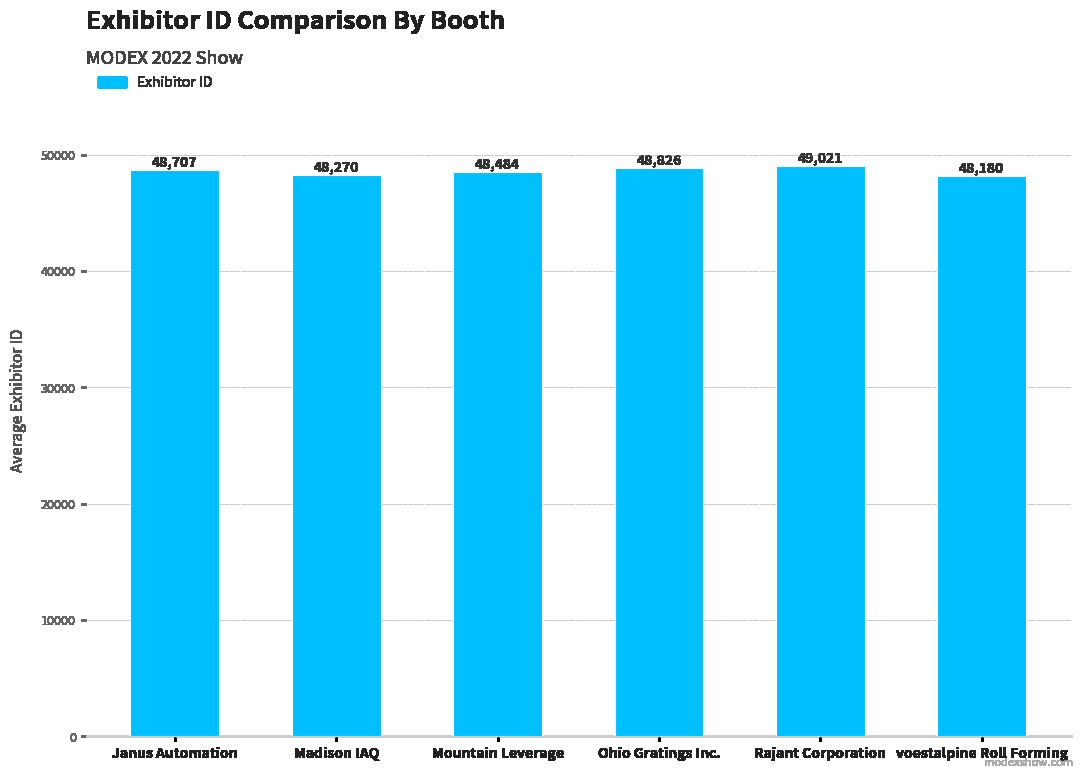

Between Mountain Leverage and Ohio Gratings Inc., which is larger?

Ohio Gratings Inc.